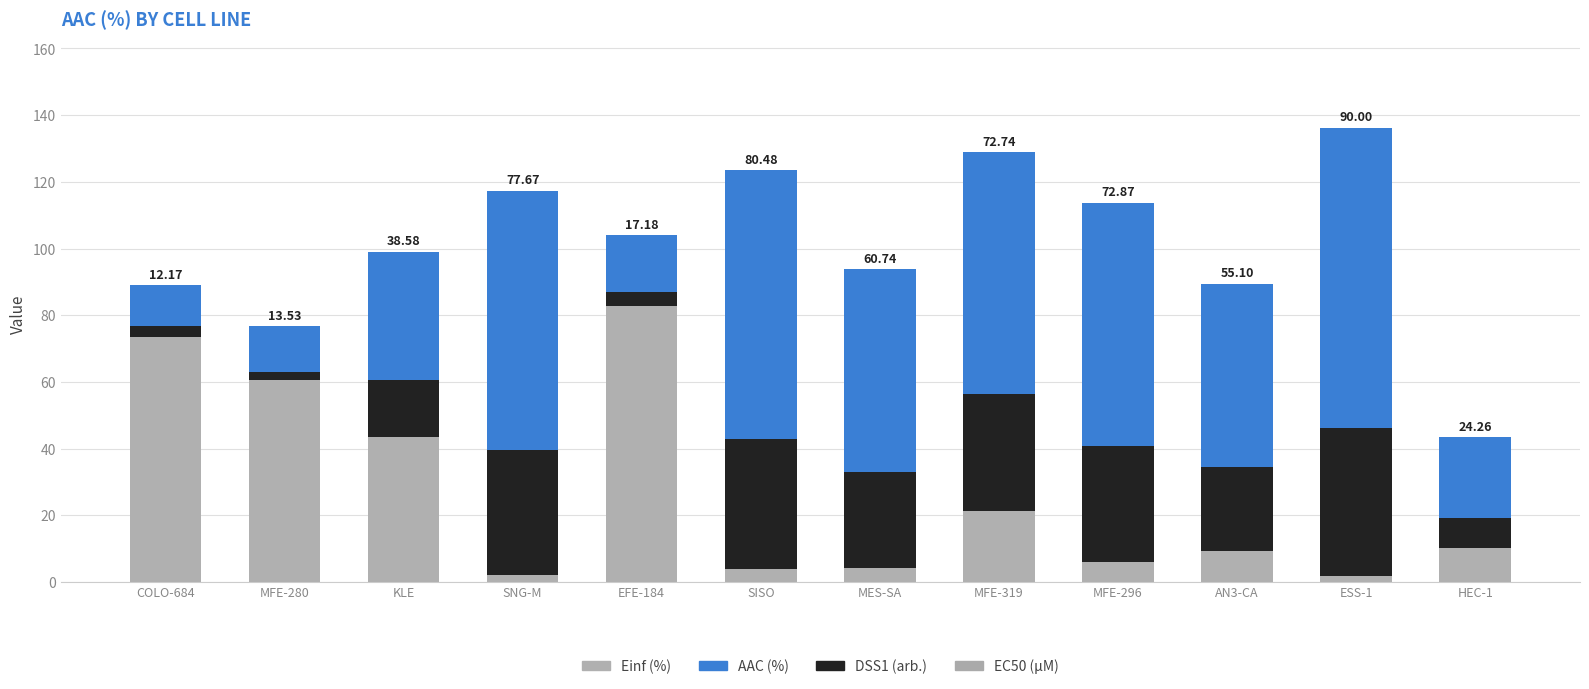

What is the total value across all series at COLO-684?

89.0